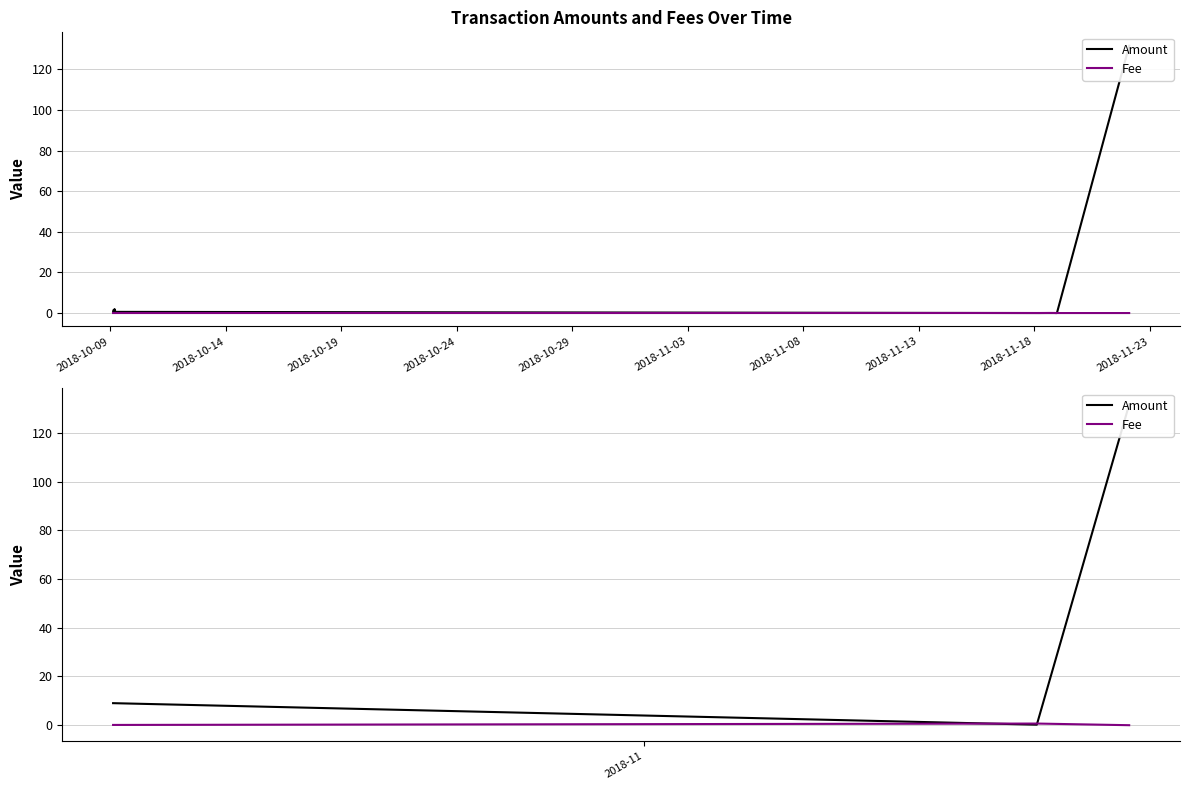

The value of Fee at 2018-10-14 is 0.7. True or false?

True